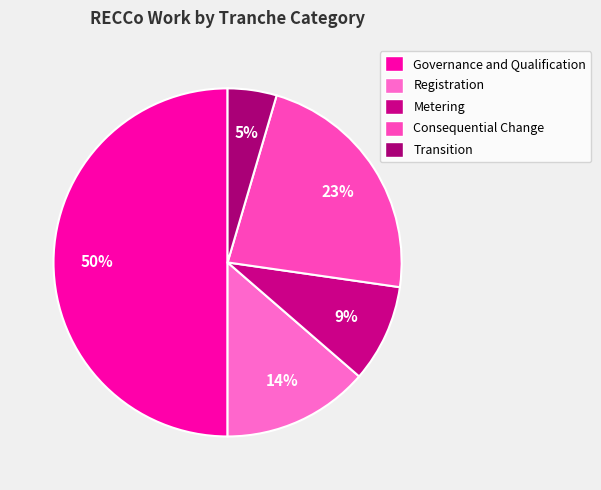

What is the smallest slice in the pie chart?

Transition